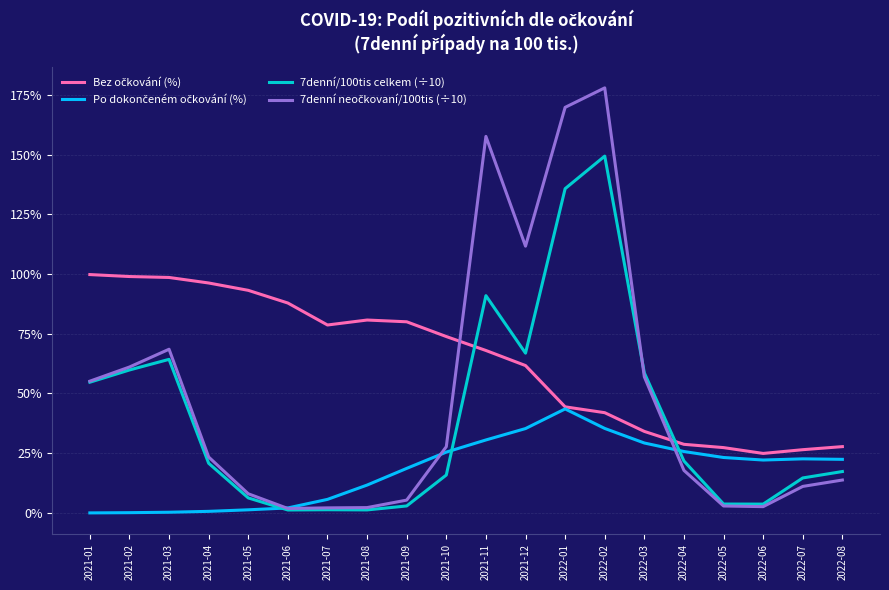

What is the highest value of the 7denní/100tis celkem (÷10) series?

149.4